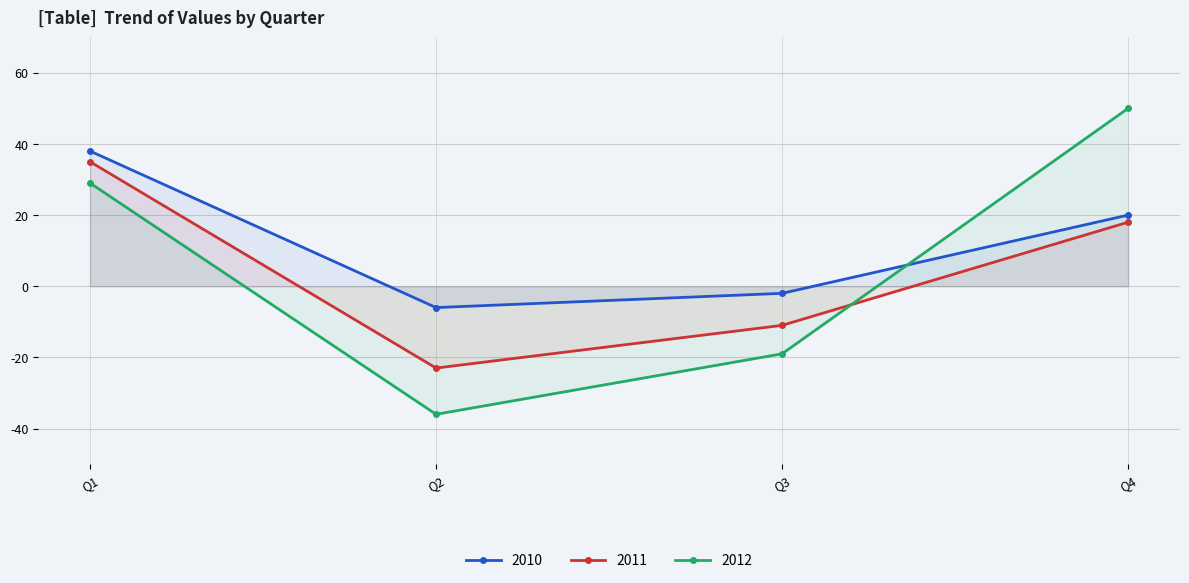

True or false: 2012 and 2010 intersect in this chart.

True